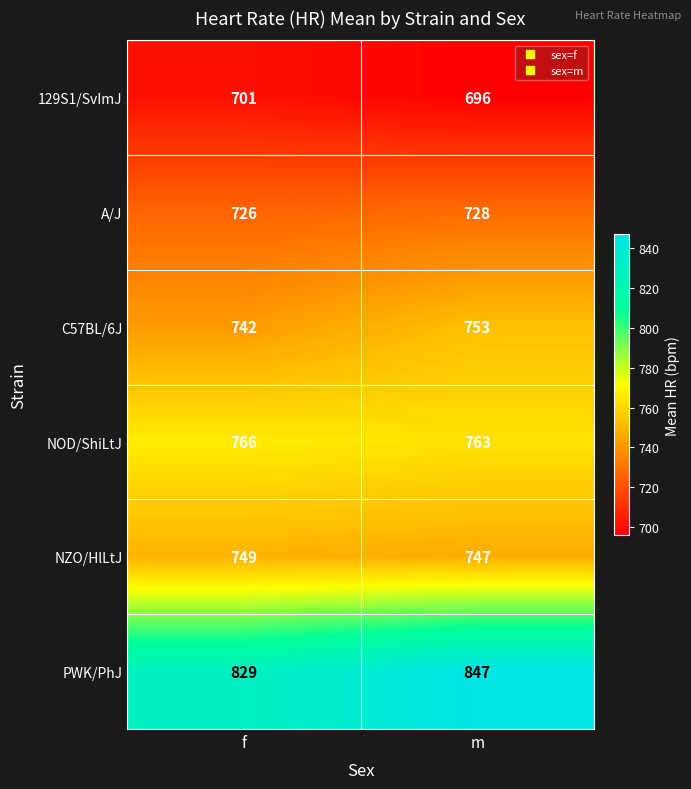

What is the spread (max minus min) of values at f?

128